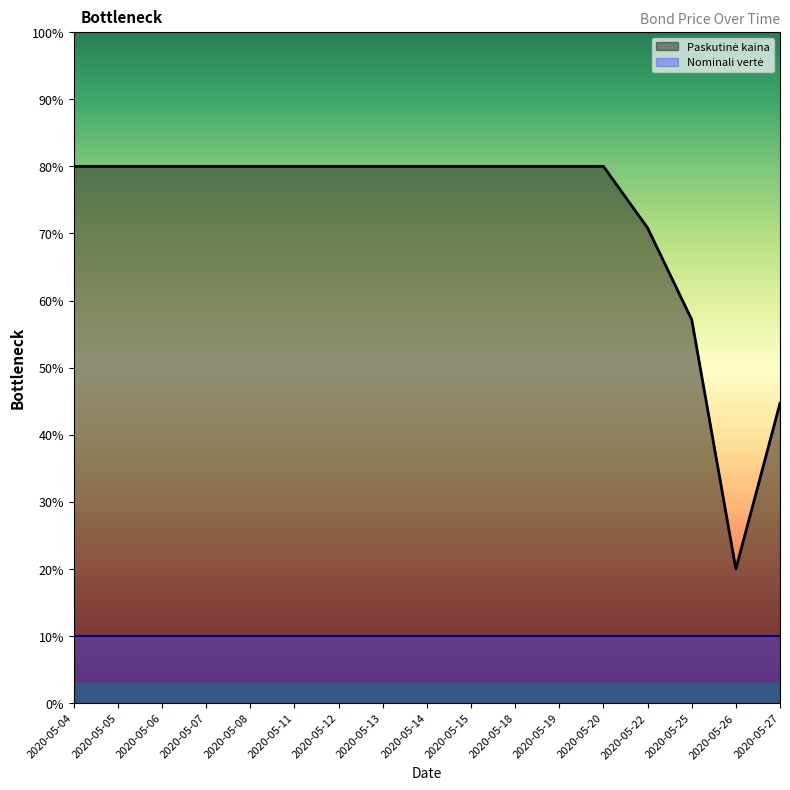

Reading left to right, extract all data points from this chart.

80.0	80.0	80.0	80.0	80.0	80.0	80.0	80.0	80.0	80.0	80.0	80.0	80.0	70.8	57.2	20.0	44.7